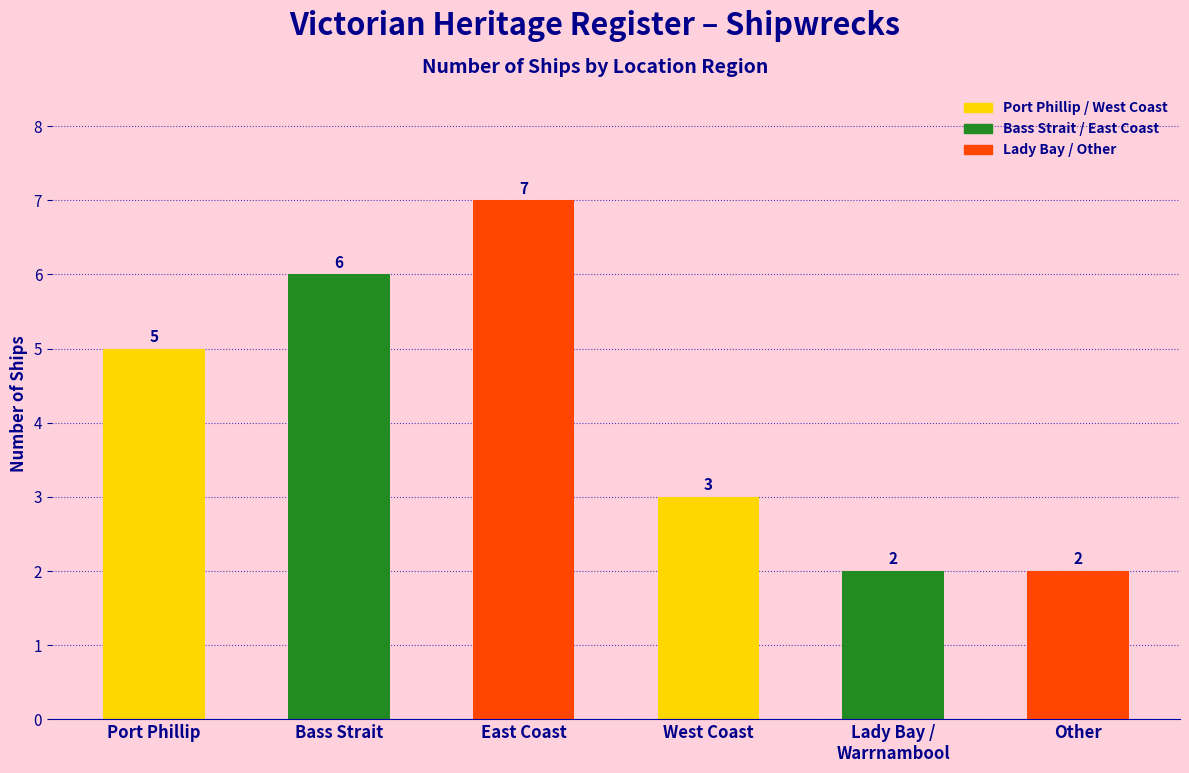

The chart shows a value of 2 at Other. True or false?

True